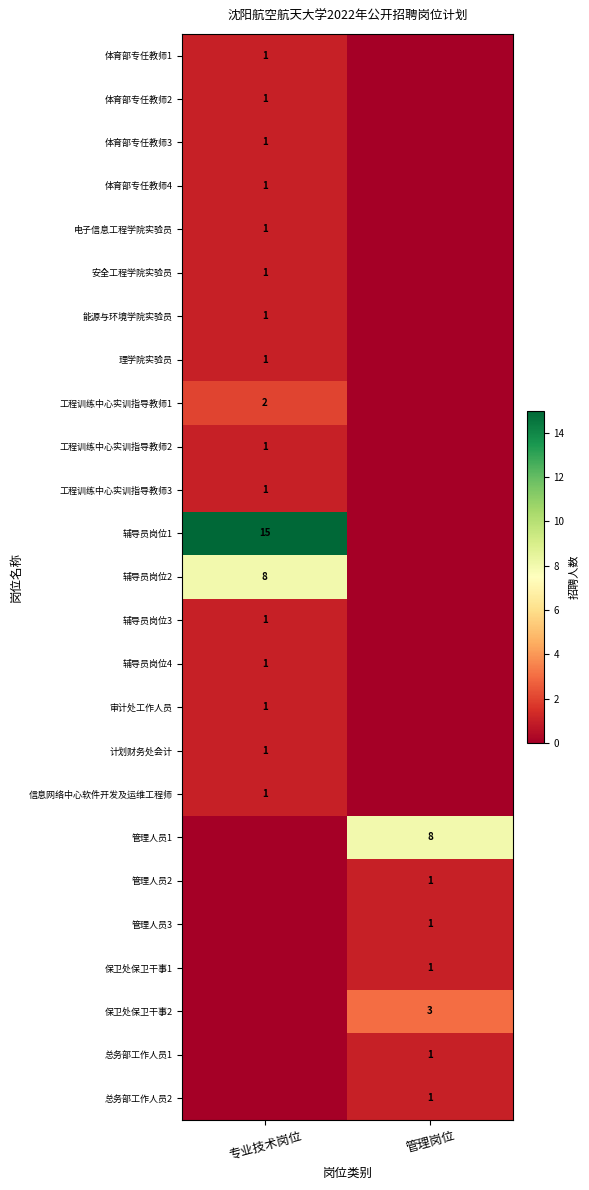

Is it true that 体育部专任教师1 equals 0 at 专业技术岗位?

False